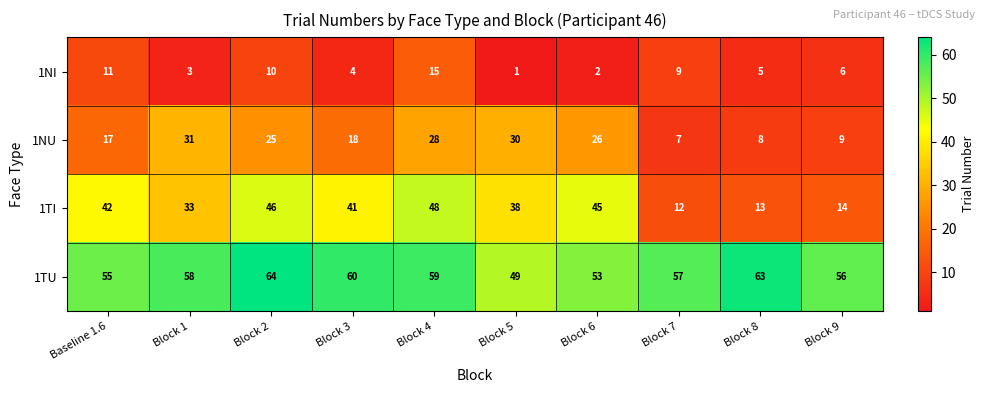

Which series changed the most between Block 6 and Block 7?

1TI